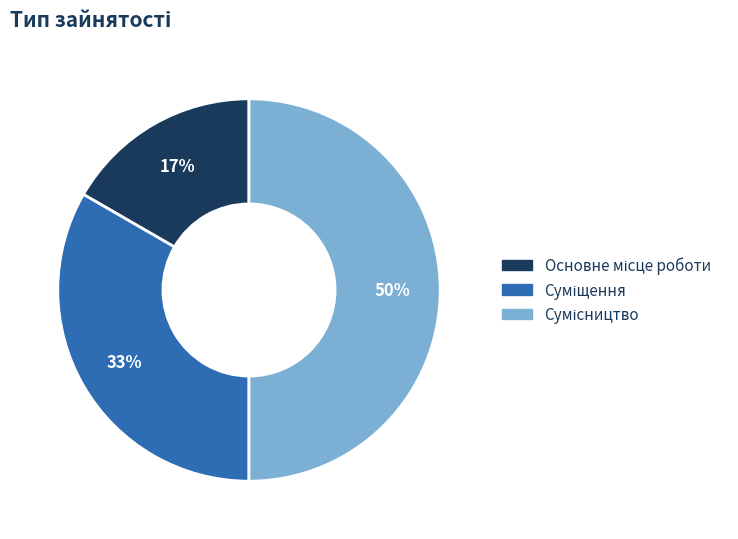

How many segments does this pie chart have?

3